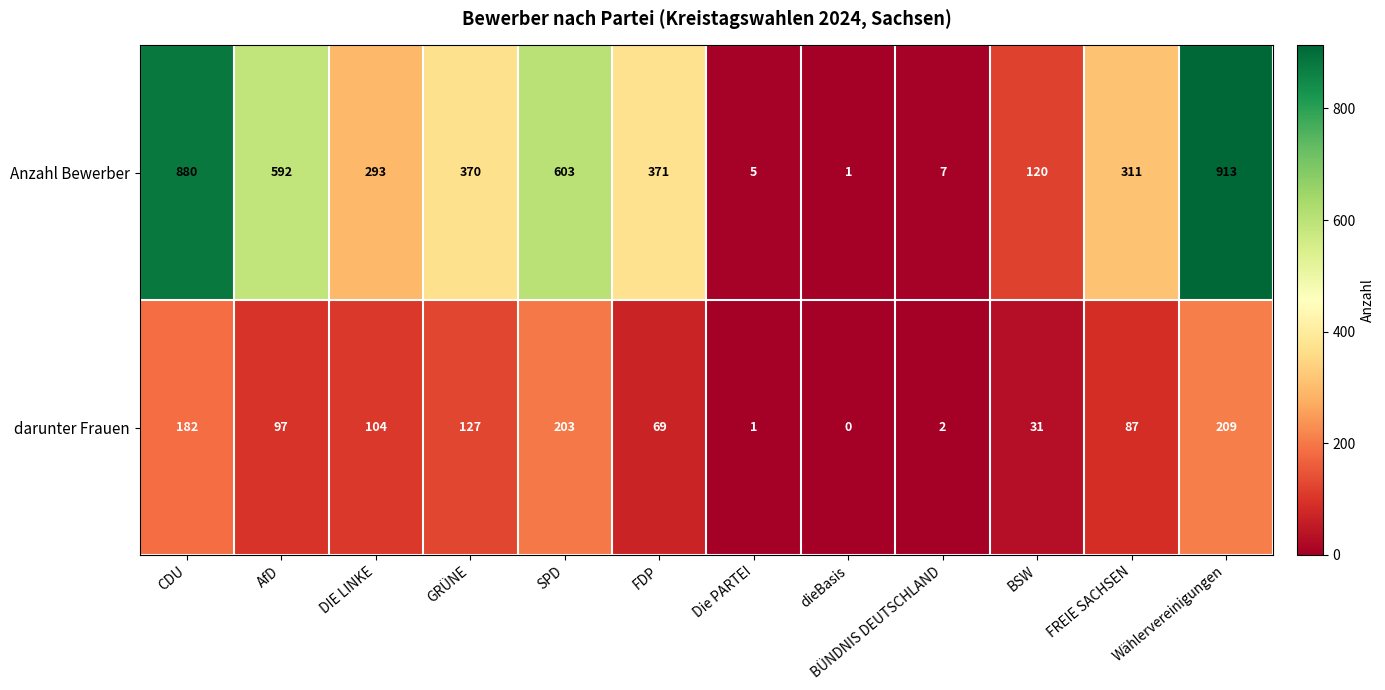

What is the difference between the highest and lowest values at CDU?

698